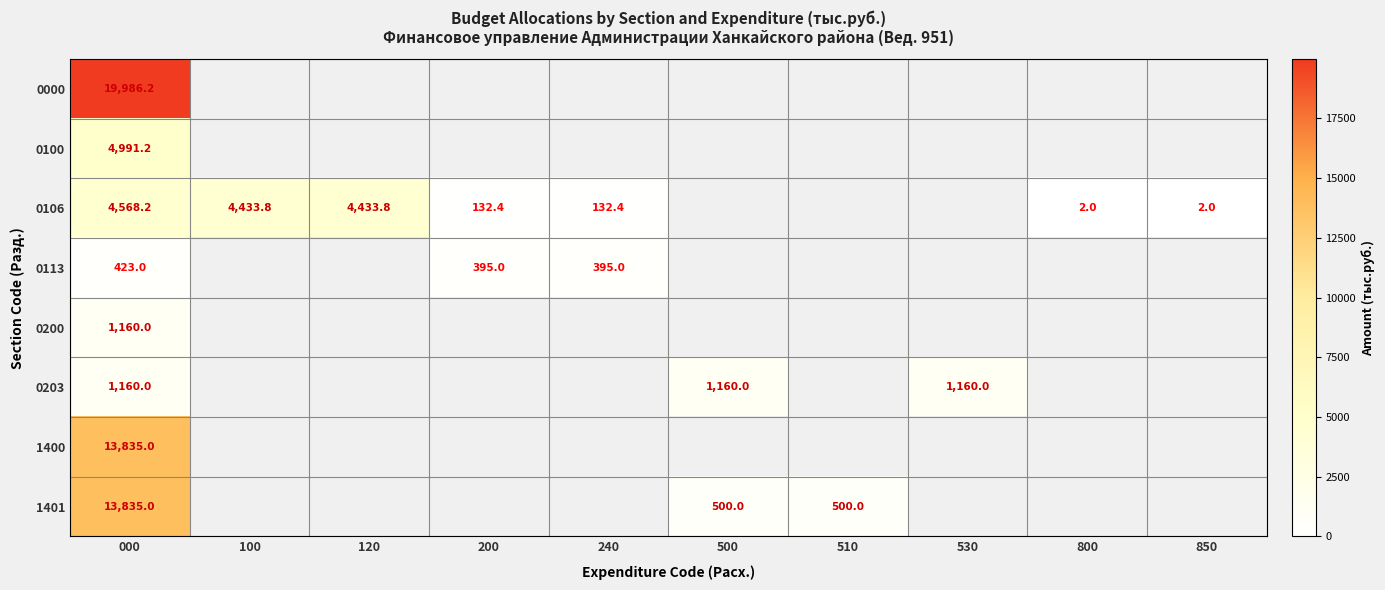

At how many categories does at least one series exceed 12440?

1